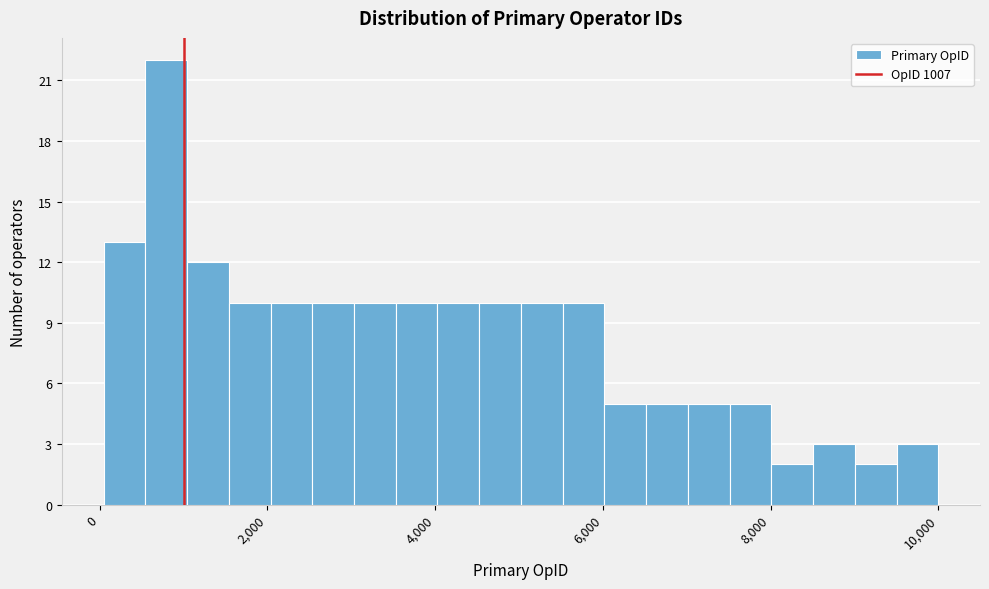

Read against the x-axis, roughly where is the centre of the tallest bar?

800